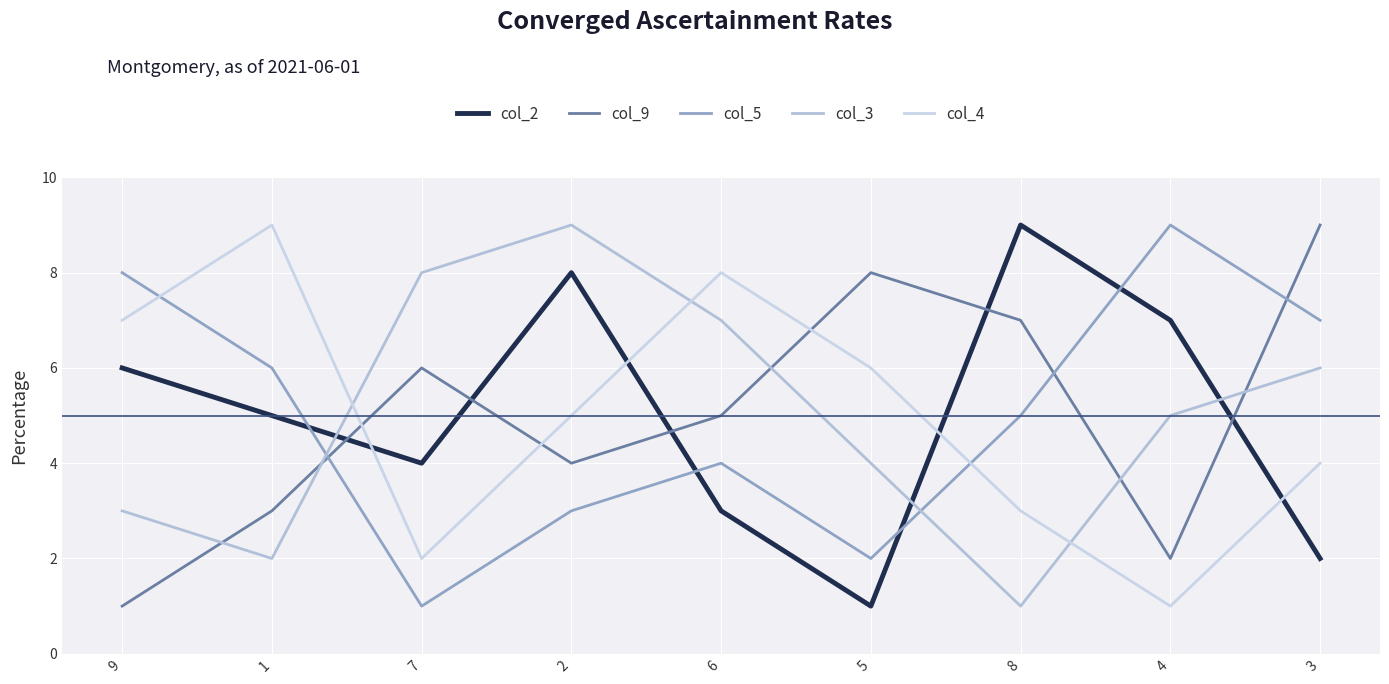

At which label is col_2 closest to 5?

1